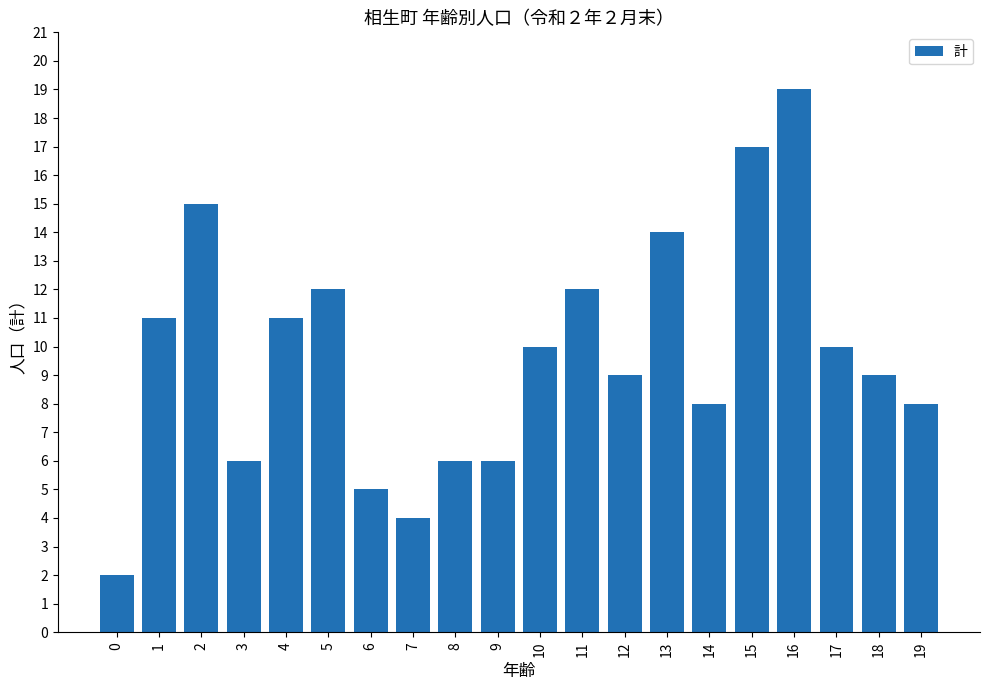

Approximately how many times larger is the value at 5 compared to 2?

0.8